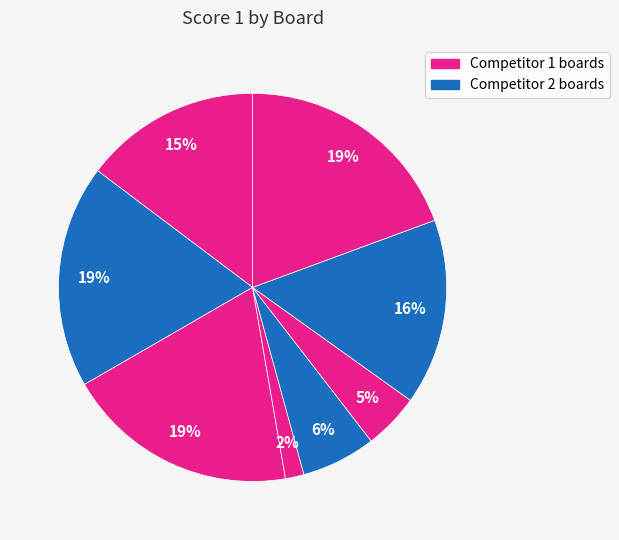

Rank the categories by value from highest to lowest.

Board 3, Board 9, Board 2, Board 8, Board 1, Board 6, Board 7, Board 5, Board 4